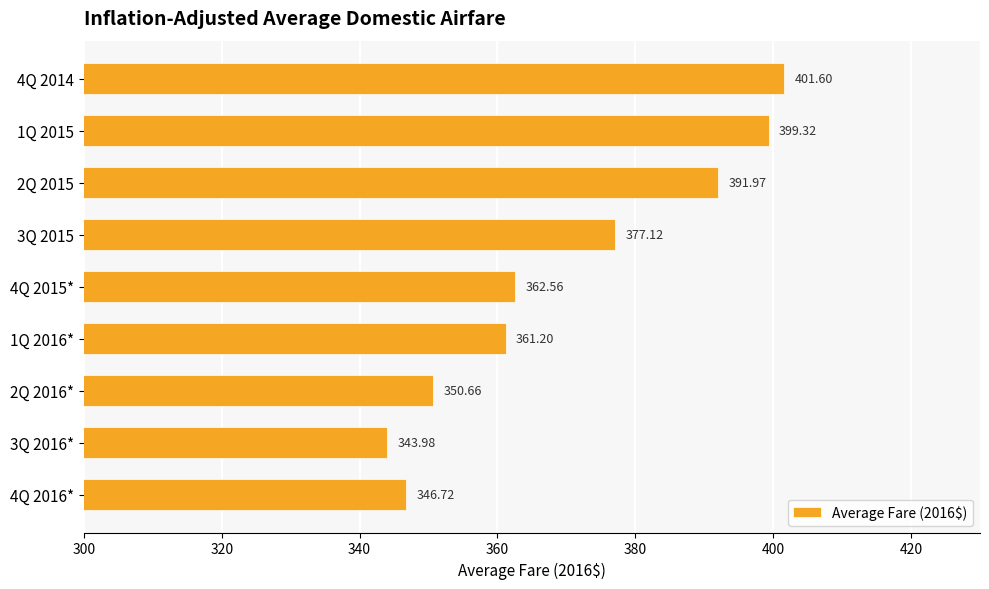

Between 4Q 2016* and 4Q 2015*, which is larger?

4Q 2015*